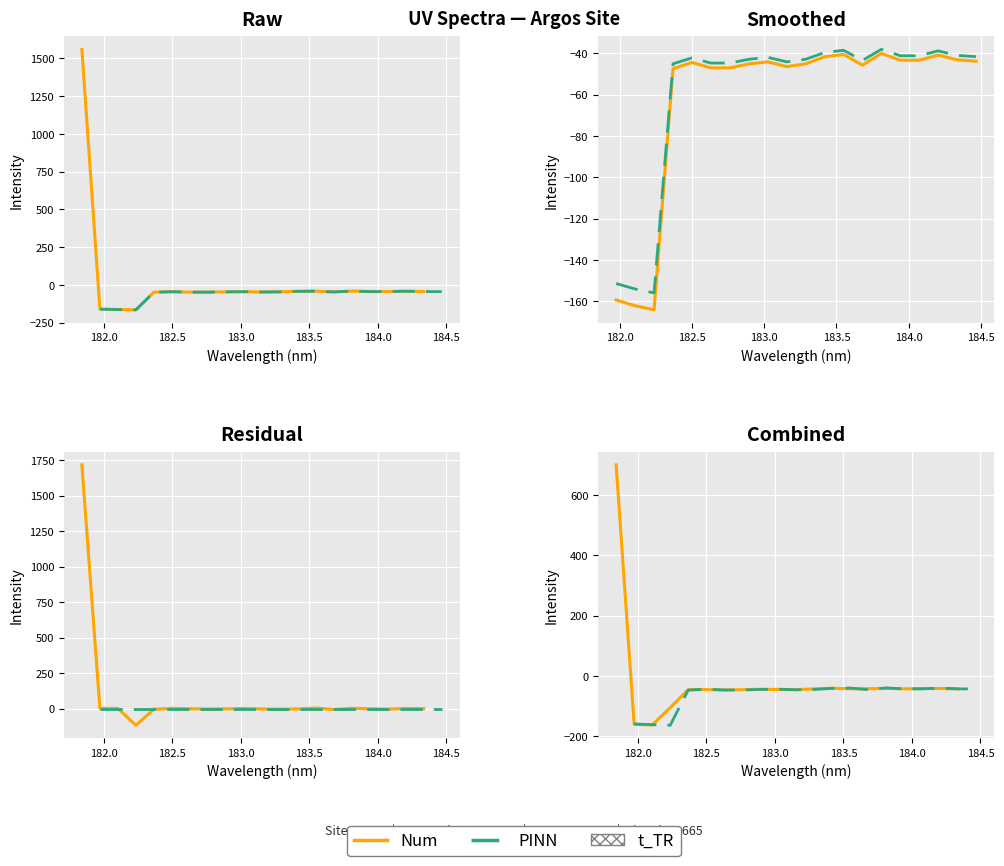

True or false: Num has more than 2 points higher than both neighbors.

True